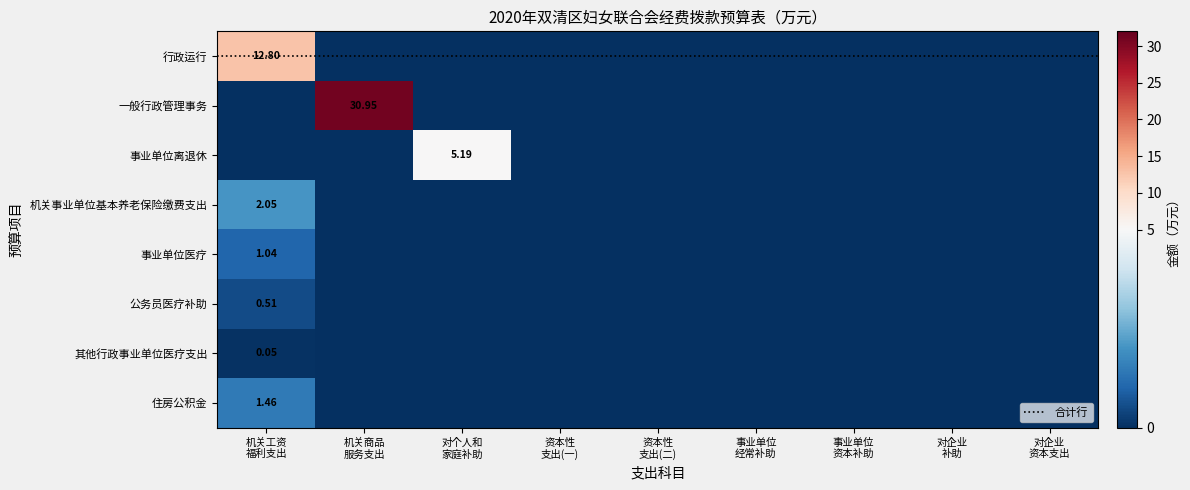

Which series has the largest range (max minus min)?

一般行政管理事务